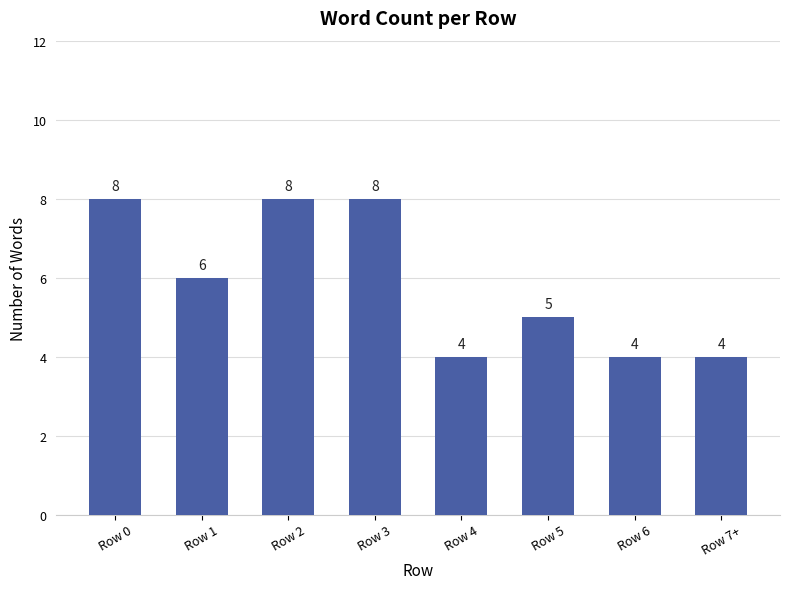

What is the average value?

6